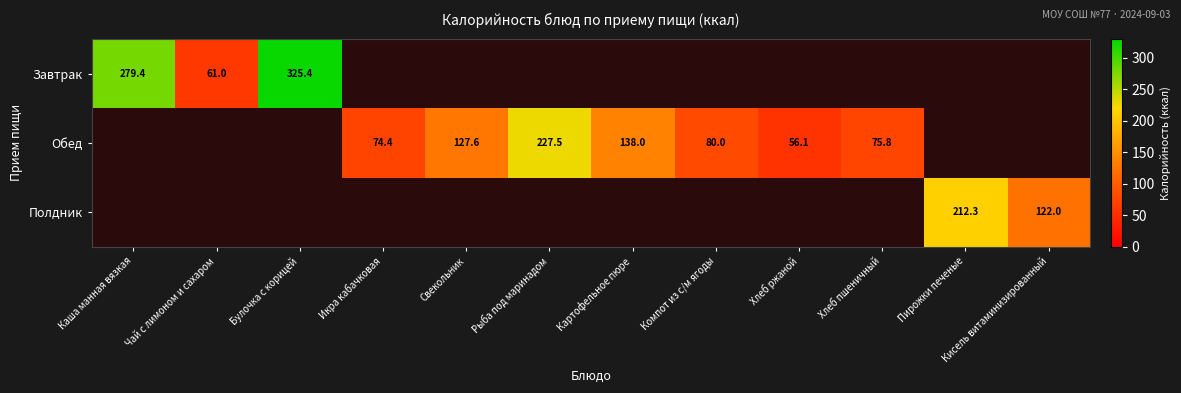

True or false: Полдник has a value of 122.0 at Кисель витаминизированный.

True